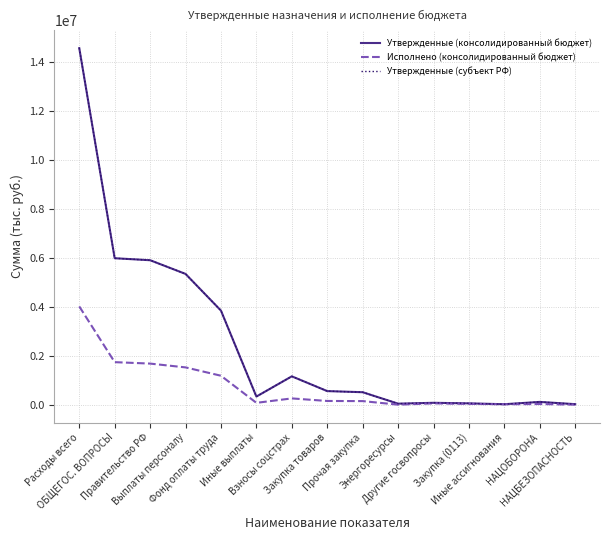

Does the chart have visible grid lines?

Yes